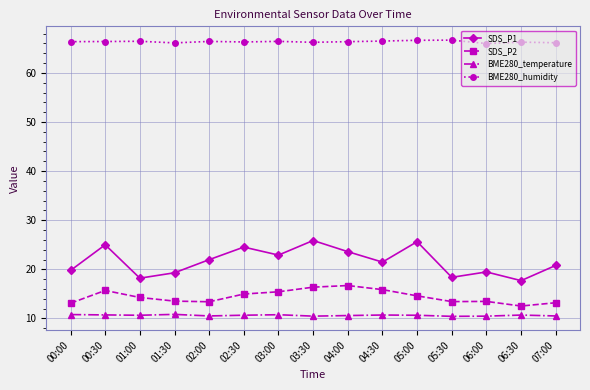

True or false: BME280_temperature has a value of 10.8 at 01:30.

True